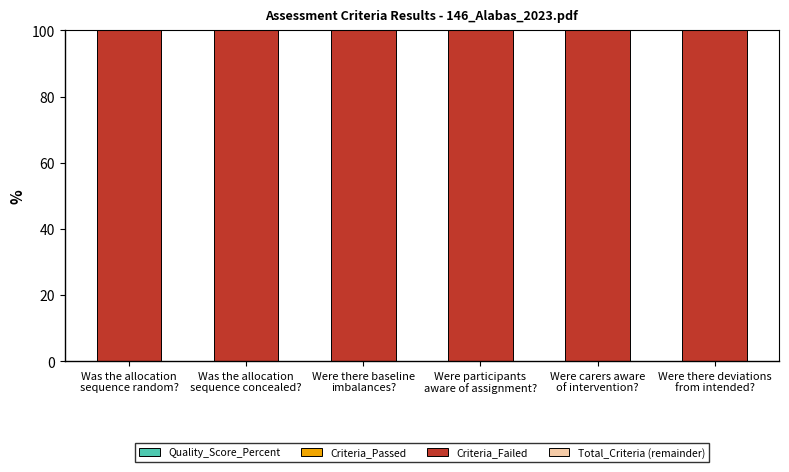

Between Were there baseline
imbalances? and Were participants
aware of assignment?, which is larger?

Were there baseline
imbalances?